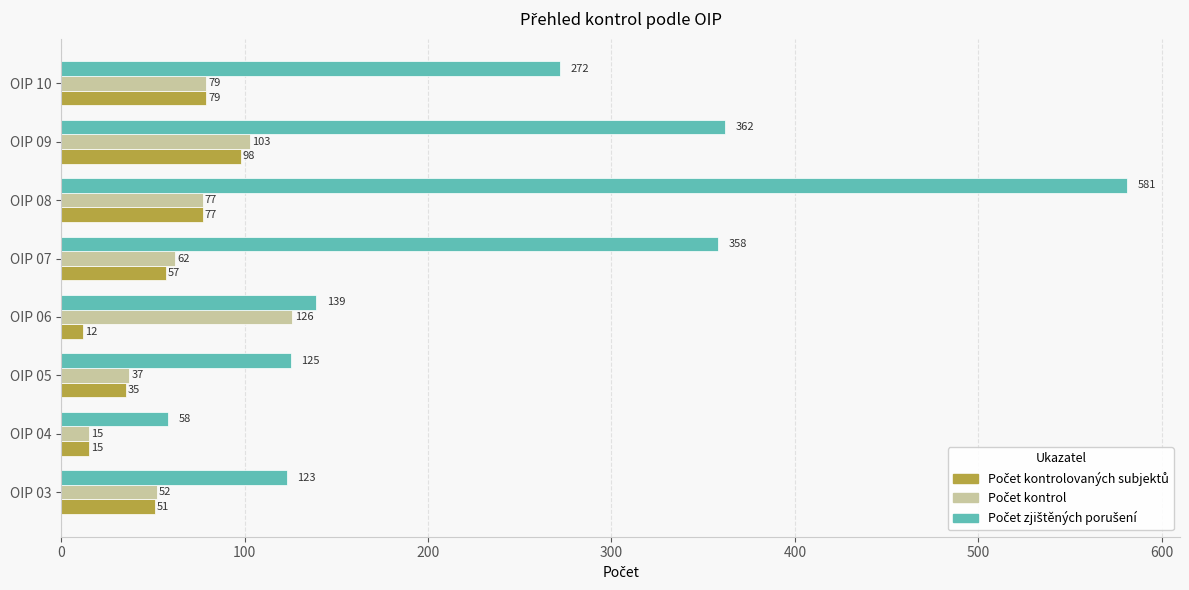

What is the total value across all series at OIP 05?

197